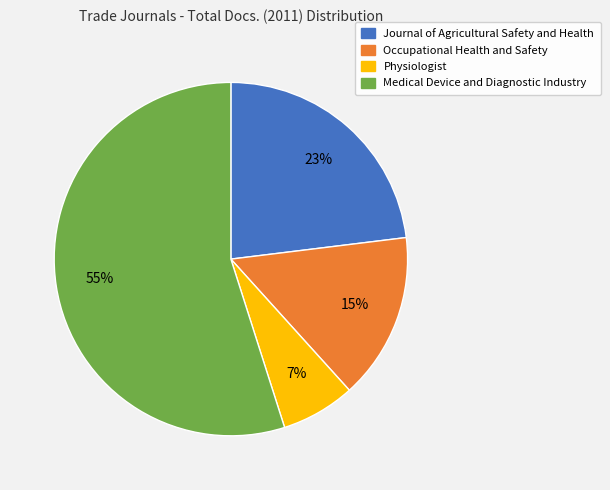

How many segments does this pie chart have?

4